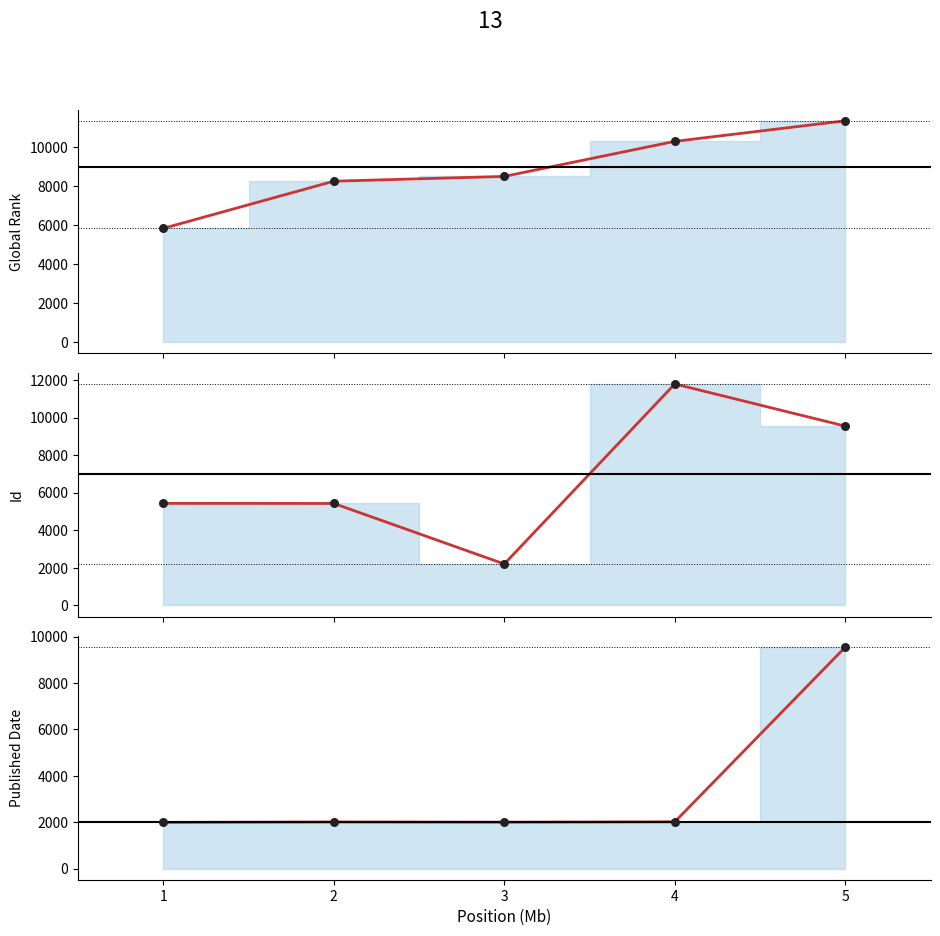

Which series contains the highest Y value?

Id (line)